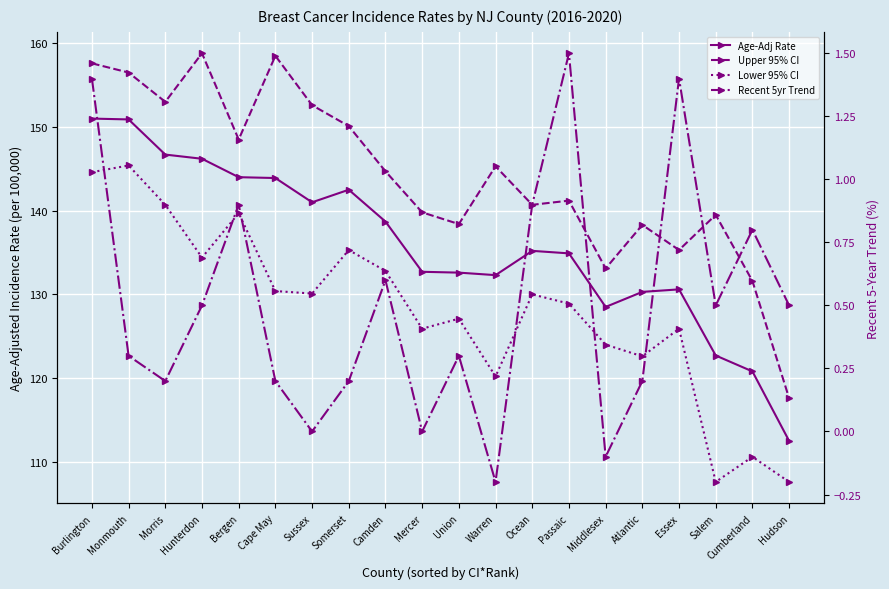

Reading left to right, transcribe all the data shown in this chart.

Age-Adj Rate: 151.0	150.9	146.7	146.2	144.0	143.9	141.0	142.5	138.7	132.7	132.6	132.3	135.2	134.9	128.5	130.3	130.6	122.7	120.8	112.5
Upper 95% CI: 157.6	156.5	153.0	158.8	148.5	158.5	152.6	150.1	144.7	139.8	138.4	145.3	140.7	141.2	133.1	138.3	135.3	139.5	131.6	117.6
Lower 95% CI: 144.6	145.4	140.7	134.4	139.7	130.4	130.1	135.3	132.8	125.9	127.1	120.2	130.0	128.9	124.0	122.6	125.9	107.6	110.6	107.6
Recent 5yr Trend: 1.4	0.3	0.2	0.5	0.9	0.2	0.0	0.2	0.6	0.0	0.3	-0.2	0.9	1.5	-0.1	0.2	1.4	0.5	0.8	0.5